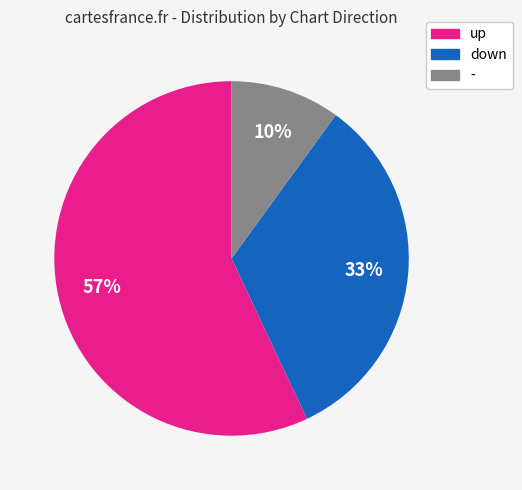

Which category accounts for the majority?

up